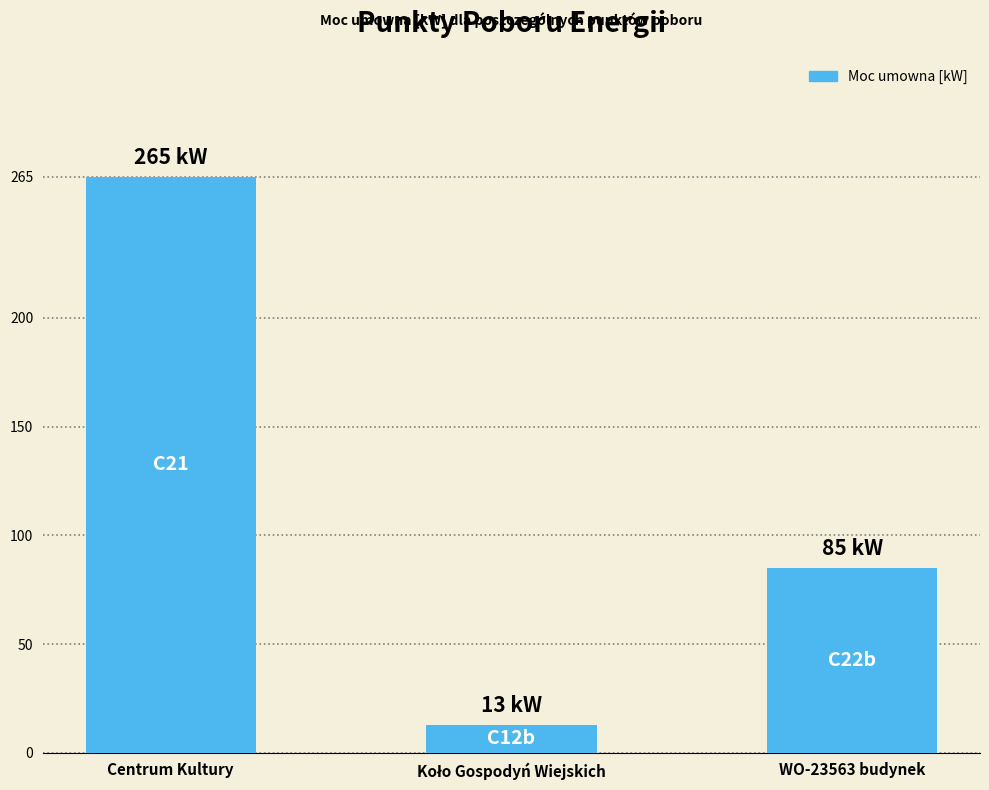

How many data points are less than 85?

1